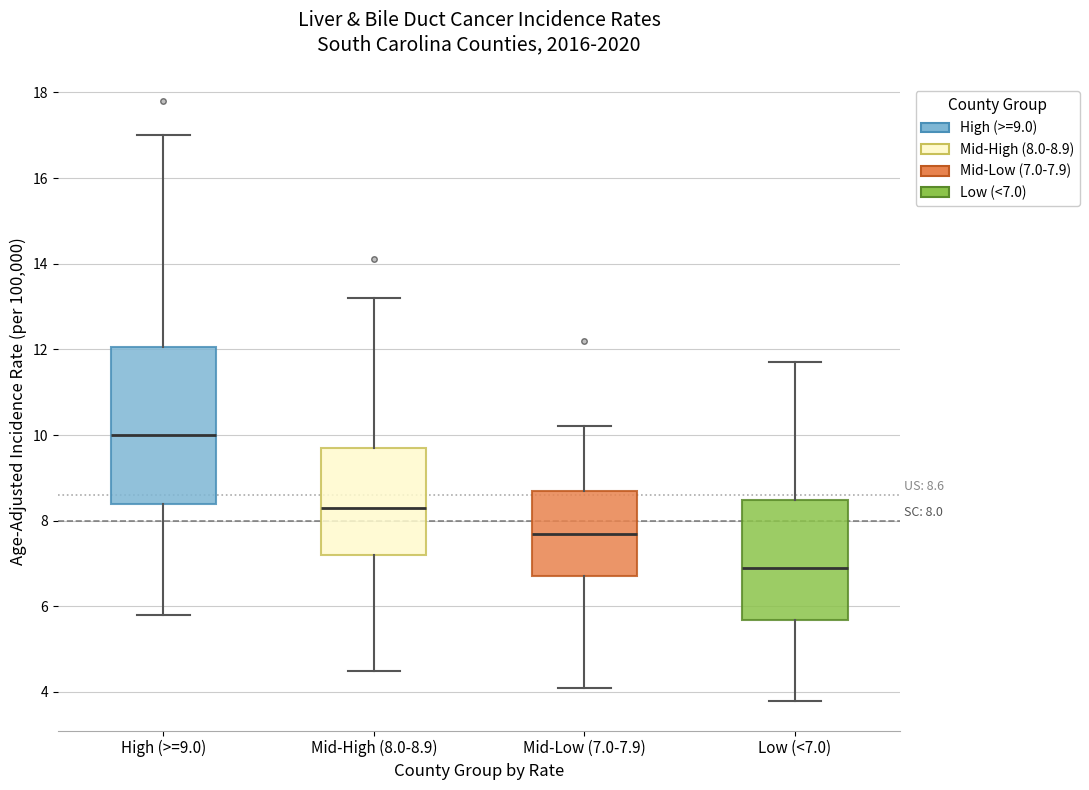

Which box's median line is the lowest?

Low (<7.0)